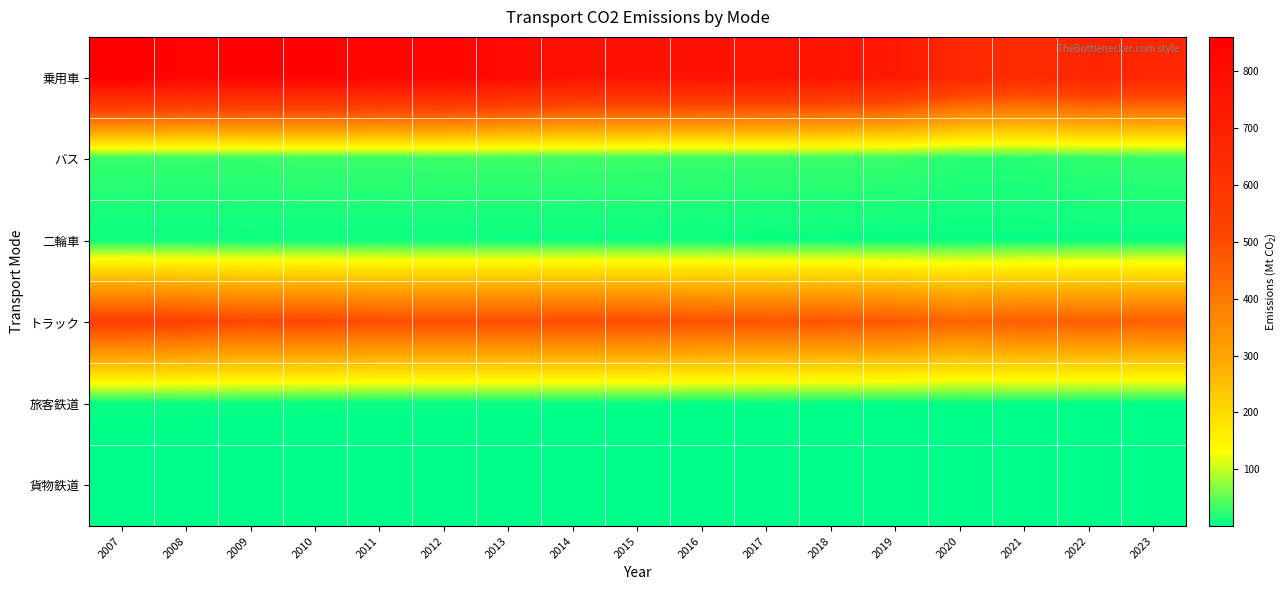

What is the total value across all series at 2010?

1400.8